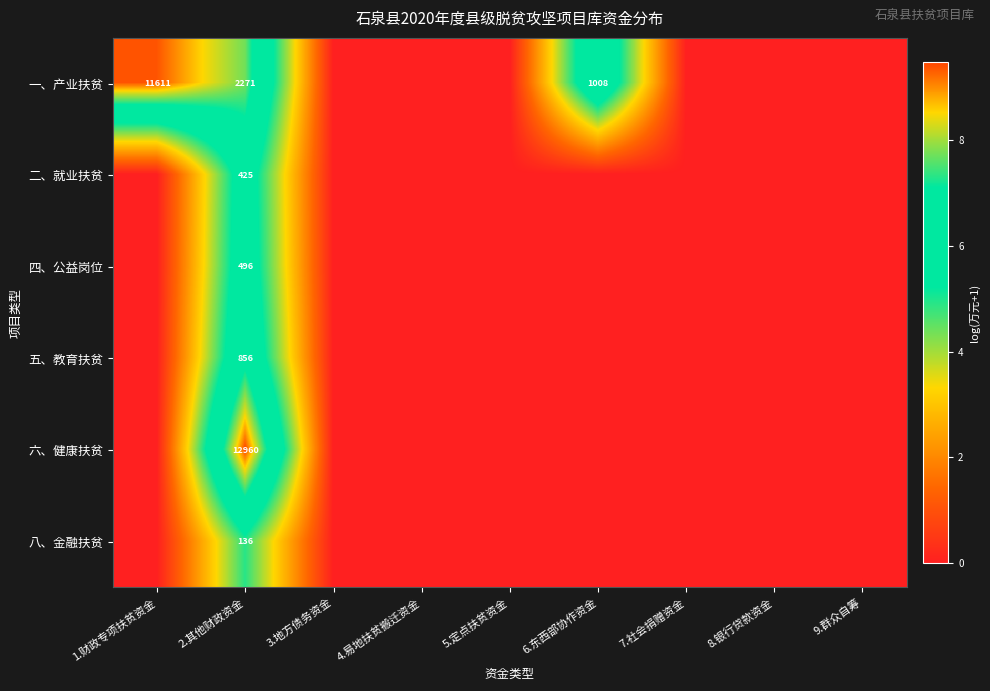

What is the difference between the highest and lowest values at 2.其他财政资金?

12824